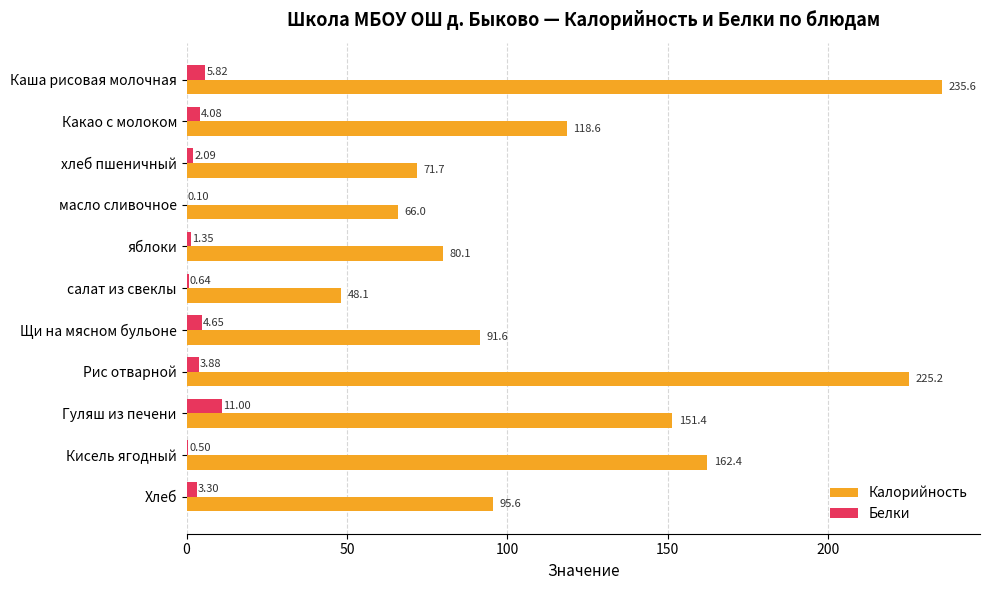

Which category has the highest value in the Калорийность series?

Каша рисовая молочная